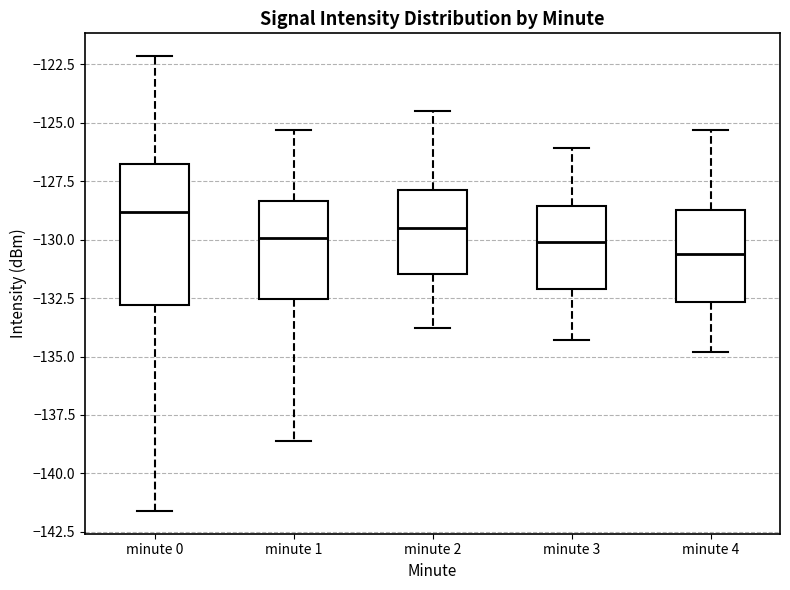

Which box is the tallest, from its lower edge to its upper edge?

minute 0